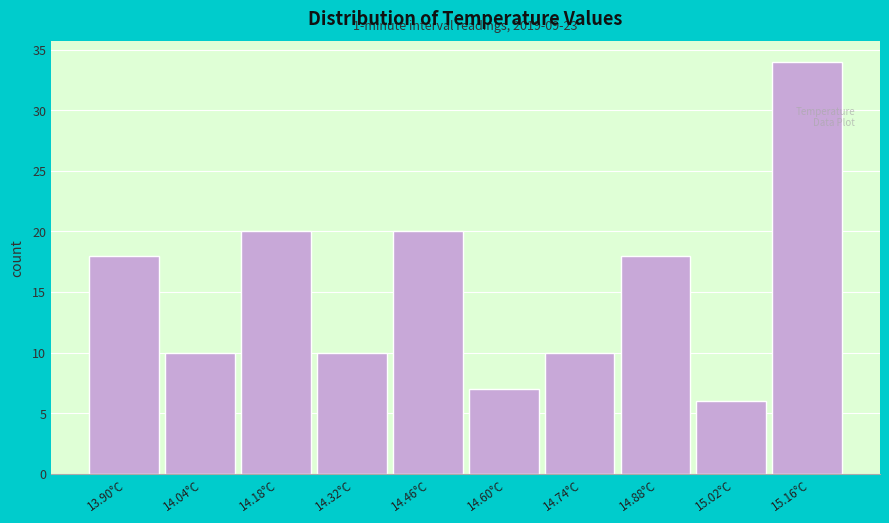

Reading left to right, list all the values displayed in this chart.

13.90°C=18	14.04°C=10	14.18°C=20	14.32°C=10	14.46°C=20	14.60°C=7	14.74°C=10	14.88°C=18	15.02°C=6	15.16°C=34